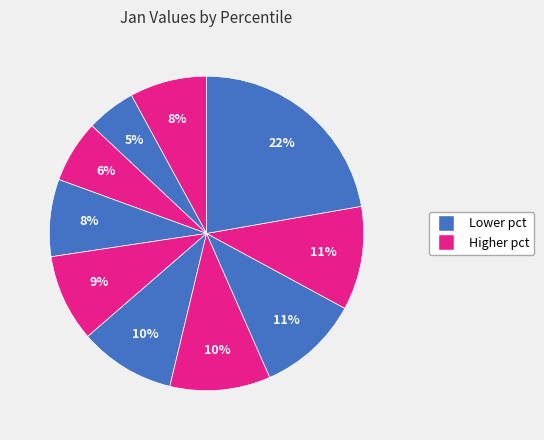

Is there a majority slice in this chart?

No